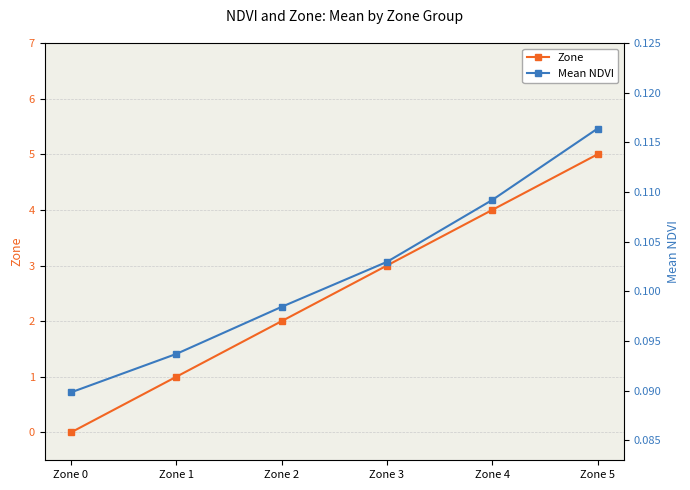

Which series changed the most between Zone 0 and Zone 5?

Zone